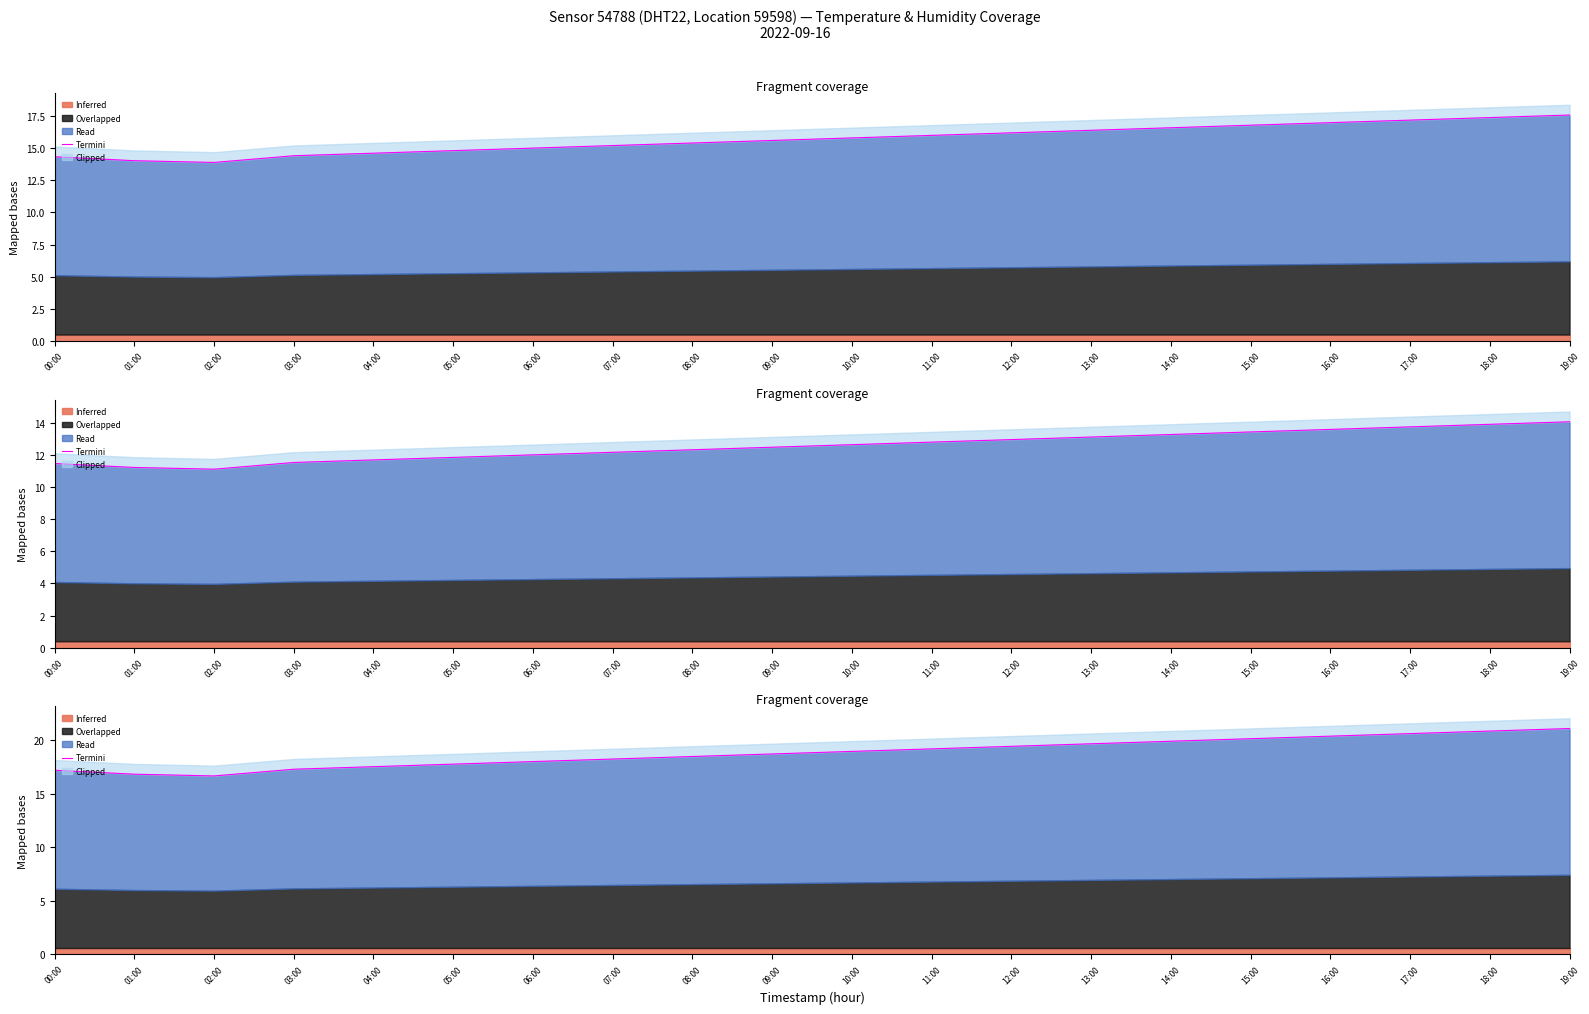

How many values exceed 18?

14